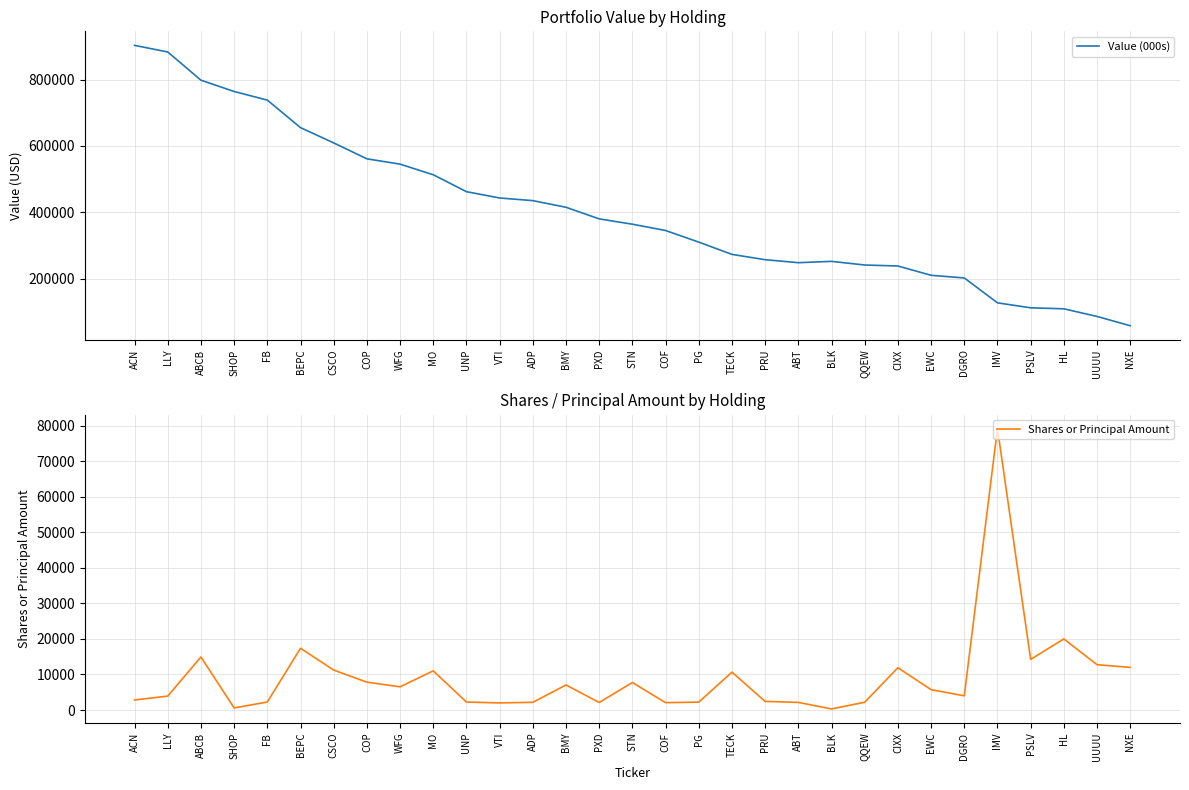

The value of Value (000s) at BEPC is 655000. True or false?

True